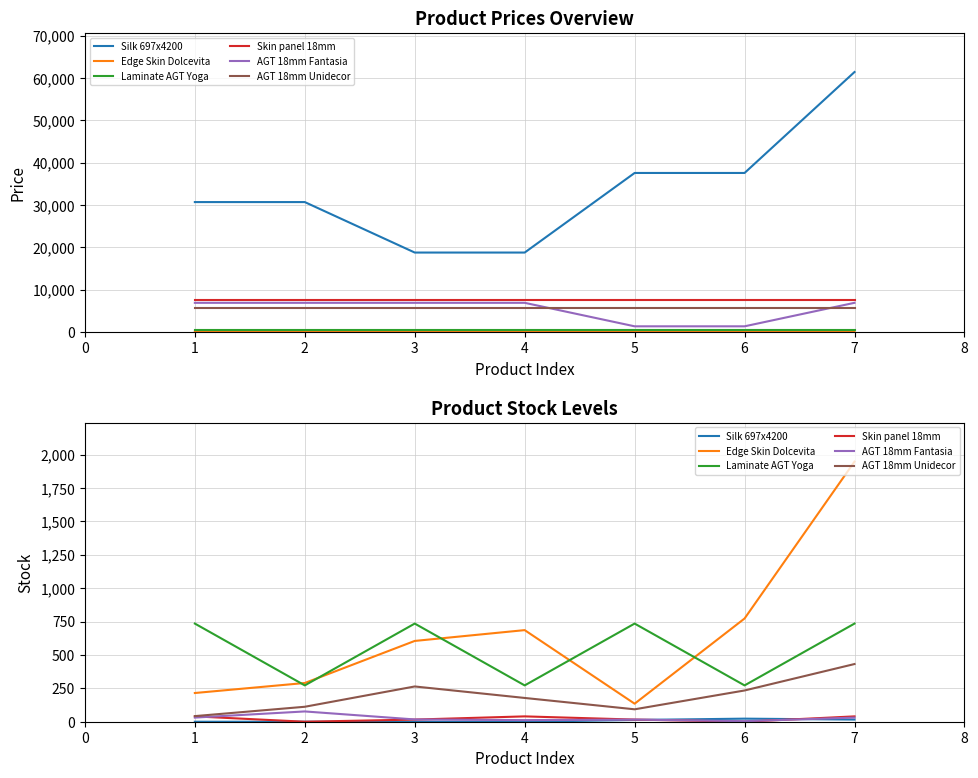

The Silk 697x4200 series shows 0 at 4. True or false?

True